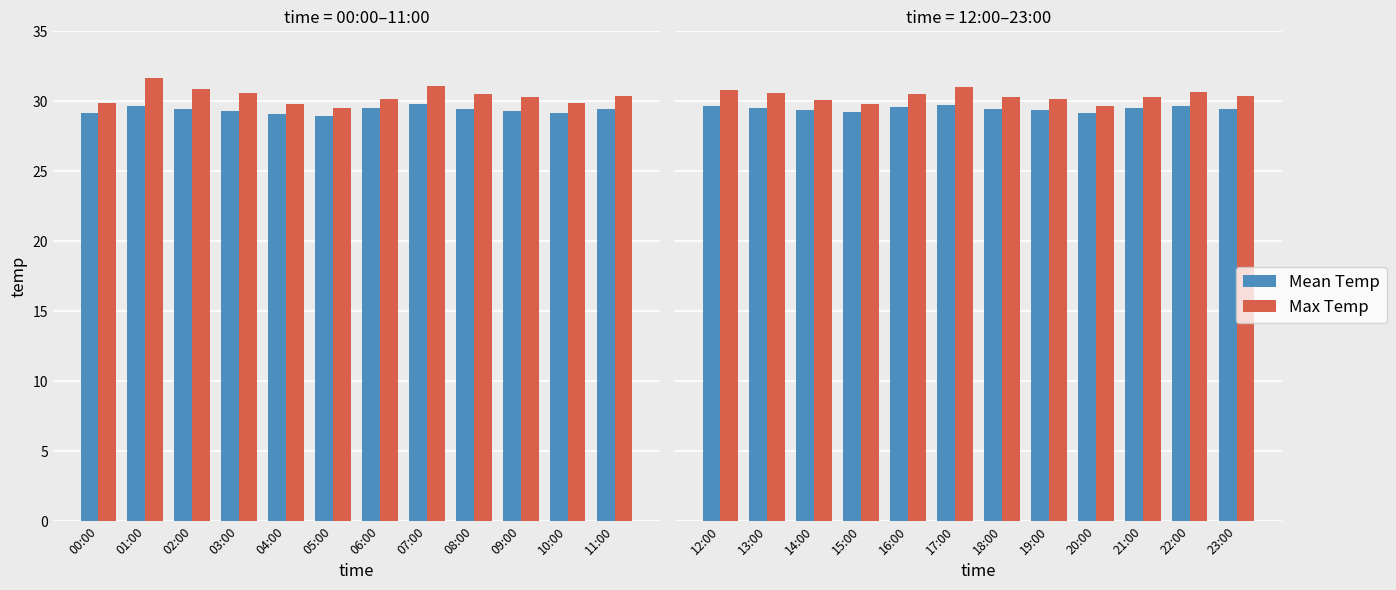

What is the minimum value for Max Temp?

29.7